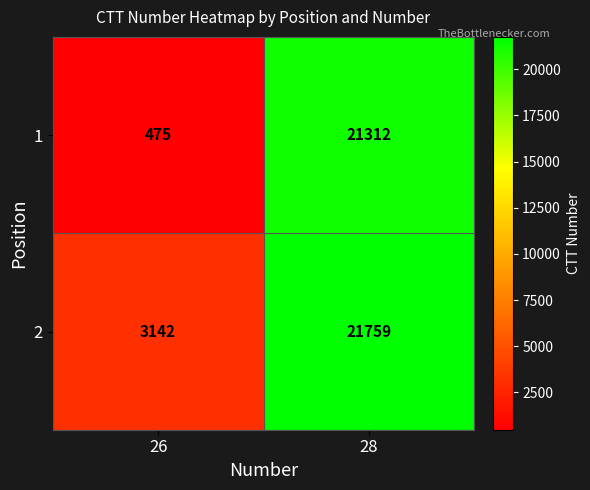

What is the difference between the 1 values at 26 and 28?

20837